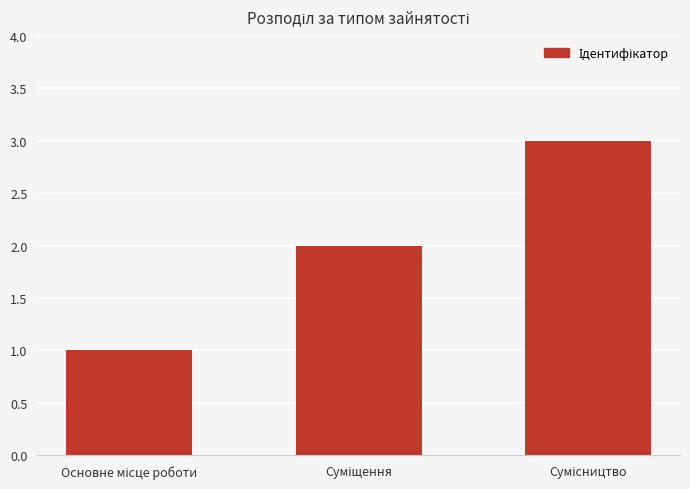

What is the maximum value shown in the chart?

3